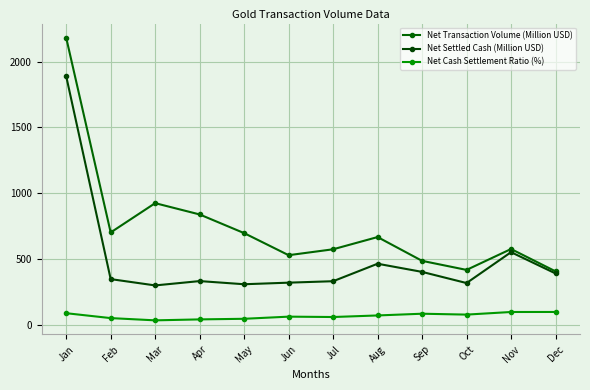

Which series has the largest total across all categories?

Net Transaction Volume (Million USD)